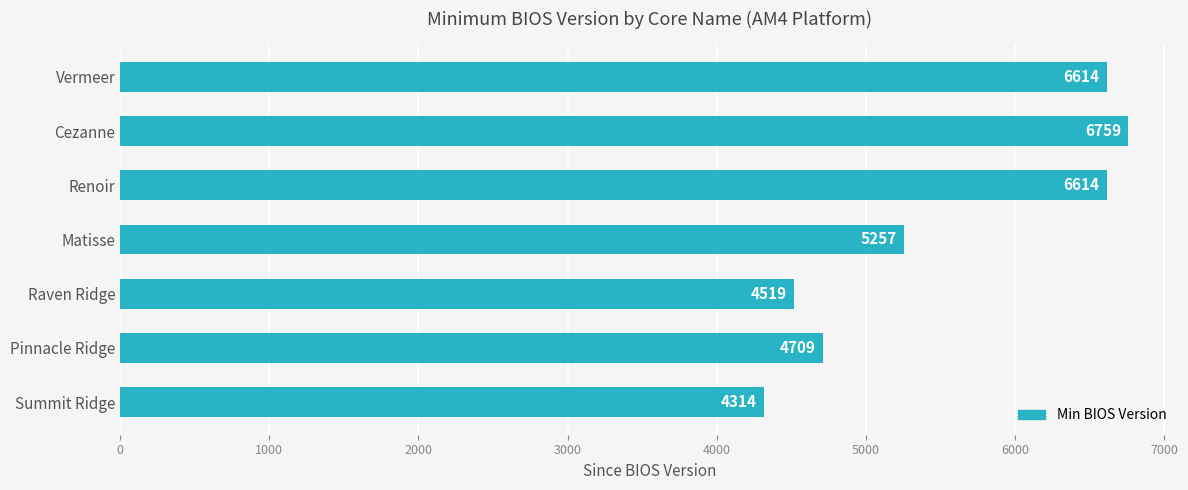

What is the smallest value displayed?

4314